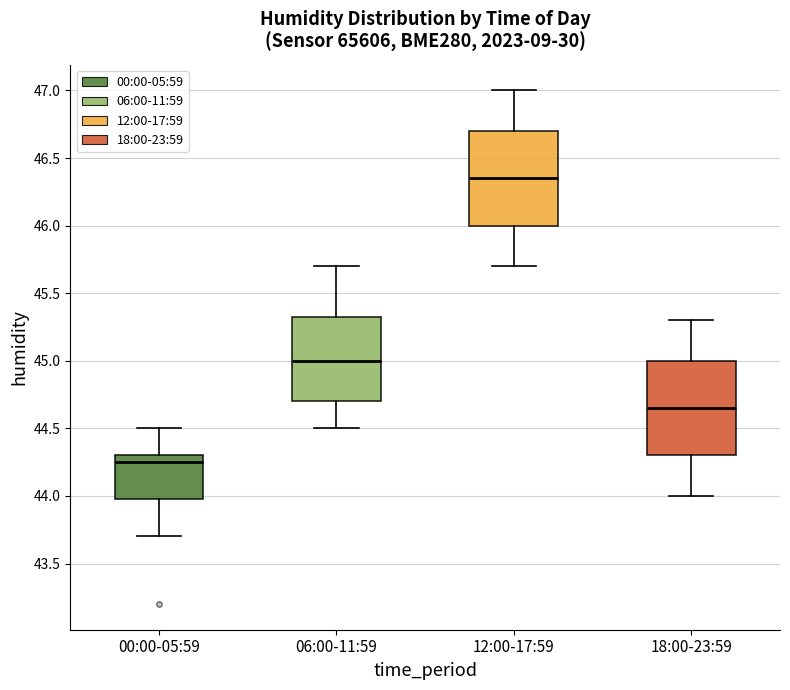

Where is the upper edge of the box for 00:00-05:59 on the y-axis? The values are not printed on the chart, so give them approximately, as read against the axis.

44.30